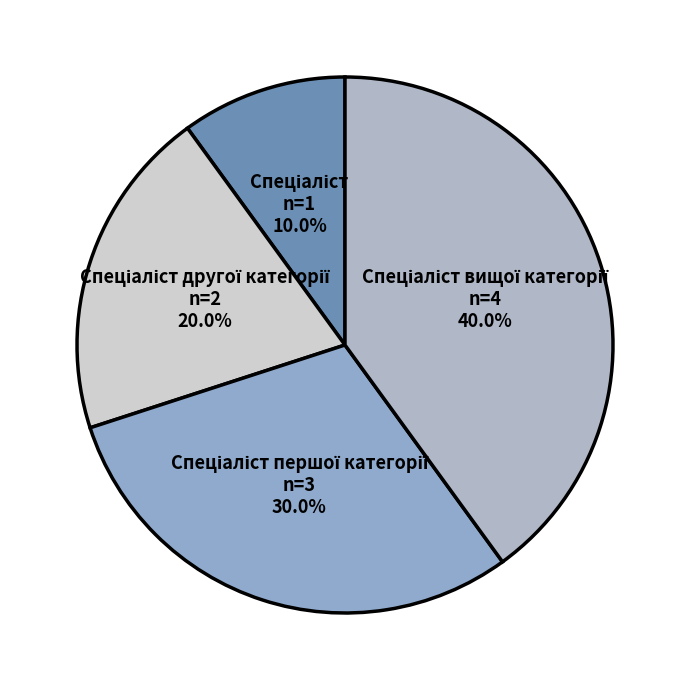

Is there a majority slice in this chart?

No